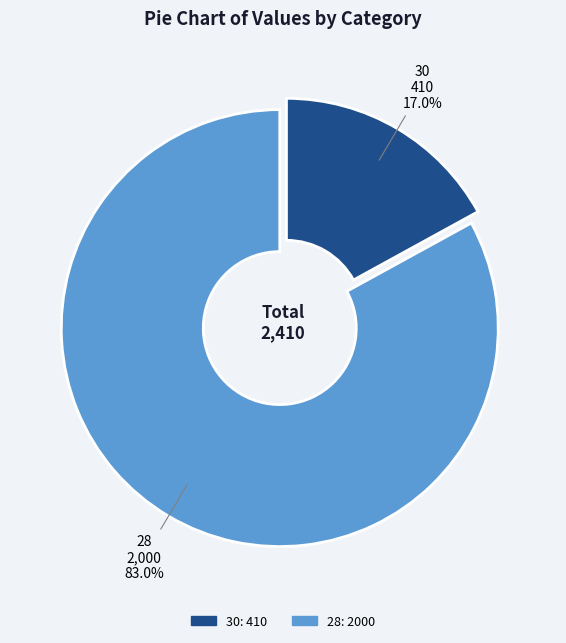

Which category has the smallest portion of the pie?

30